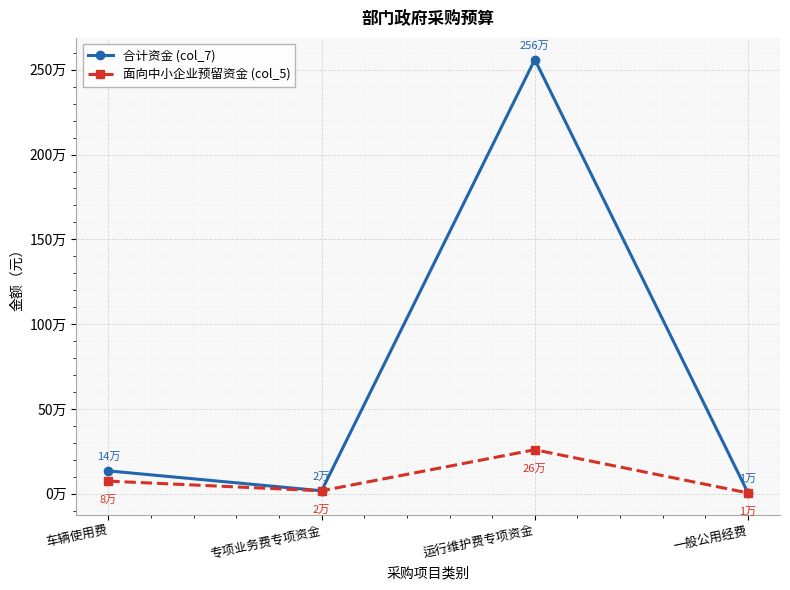

What are all the series names shown in the legend?

合计资金 (col_7), 面向中小企业预留资金 (col_5)